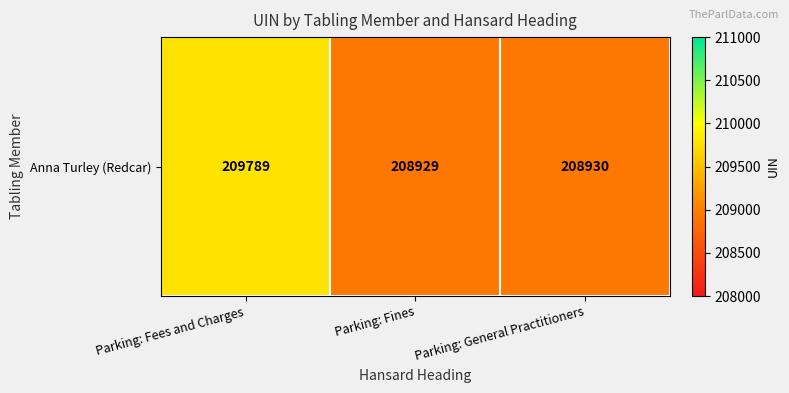

What is the sum of all values?

627648